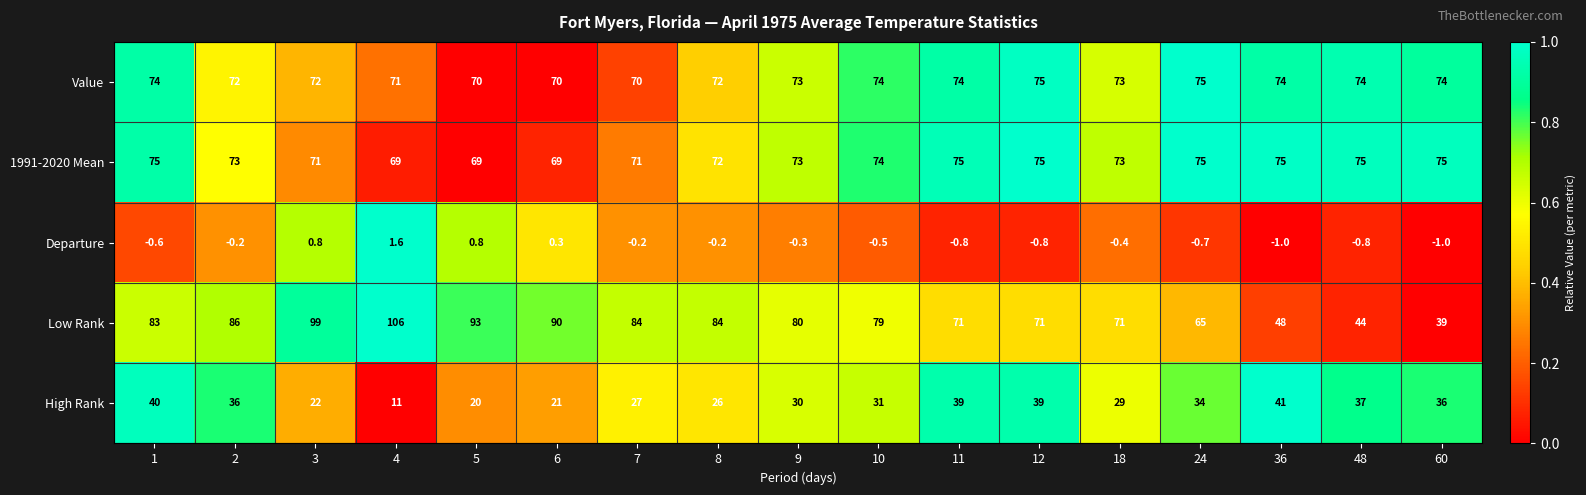

Which series has the largest total across all categories?

Low Rank